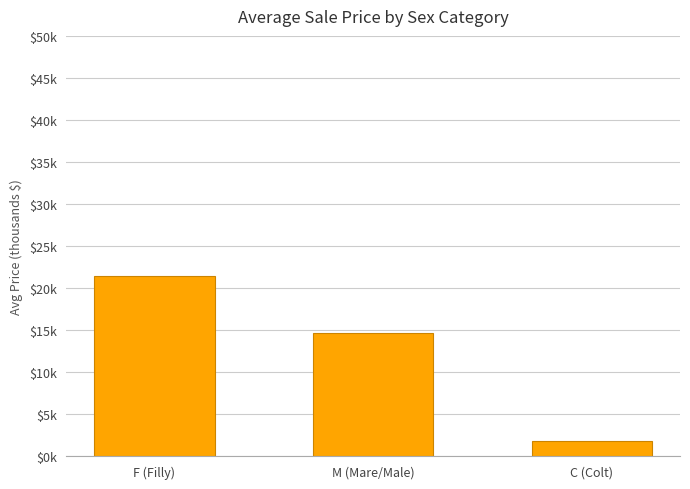

What is the difference between the values at M (Mare/Male) and F (Filly)?

6.8